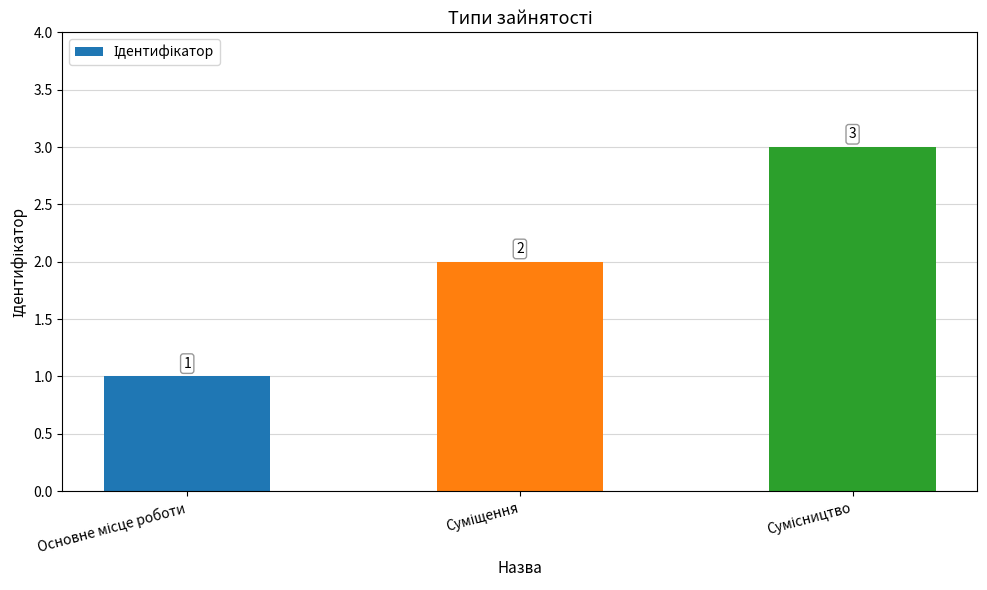

Count the values in the range 1 to 3.

3